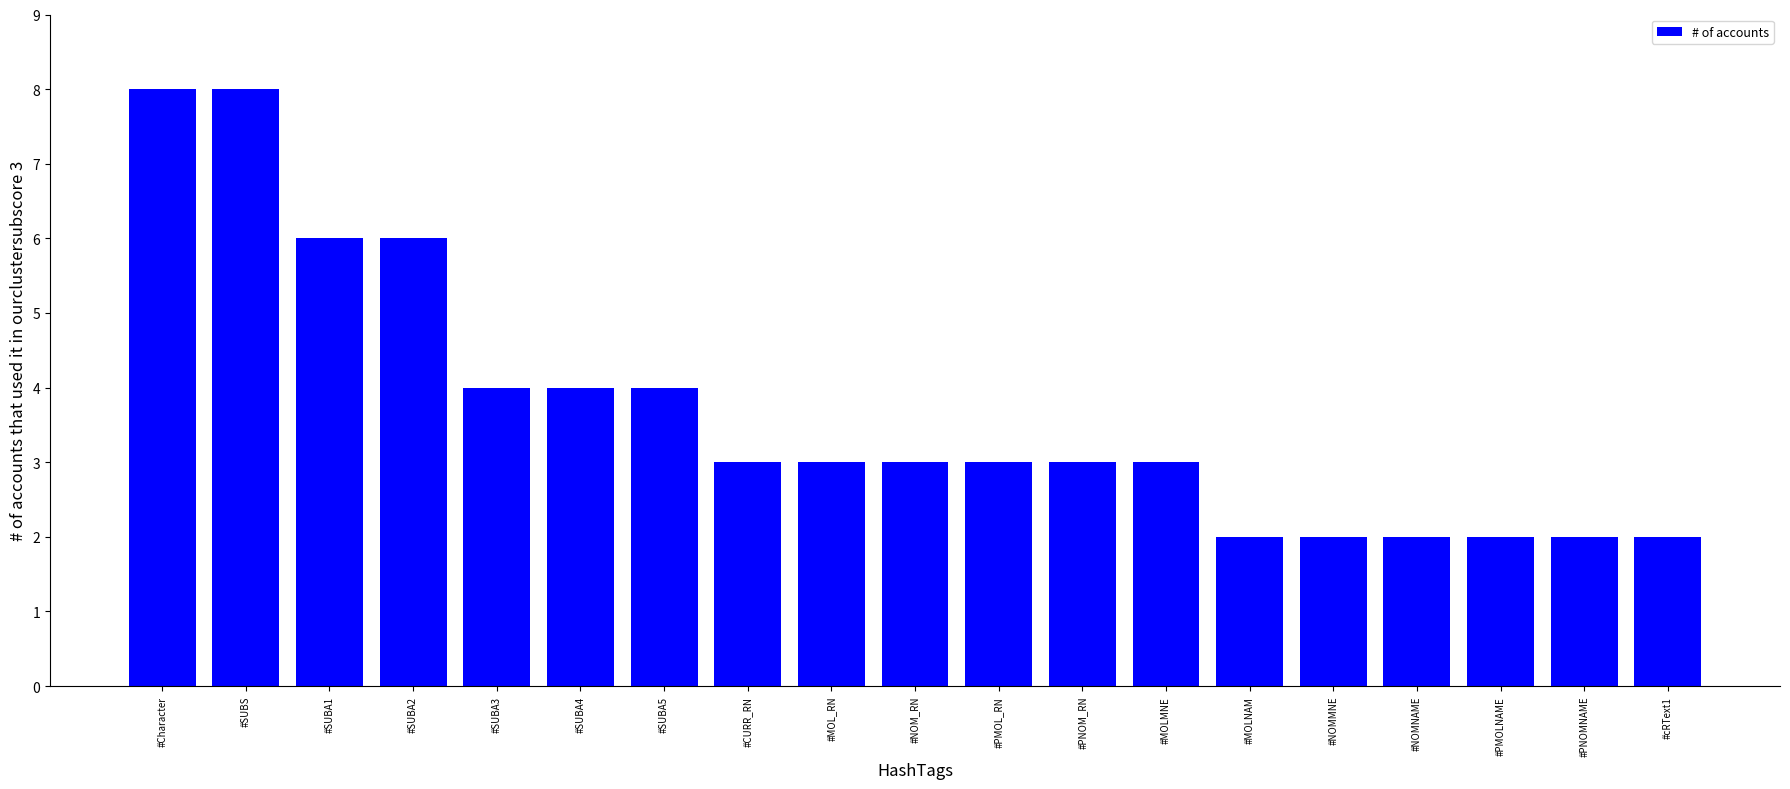

What is the difference between the maximum and minimum values?

6